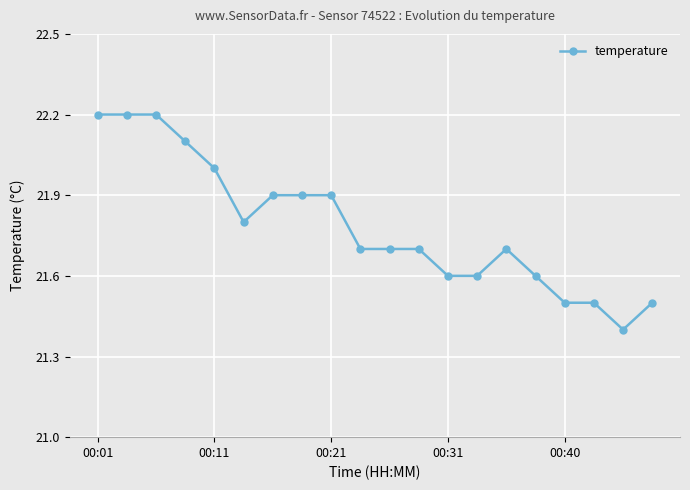

What is the average value?

21.8